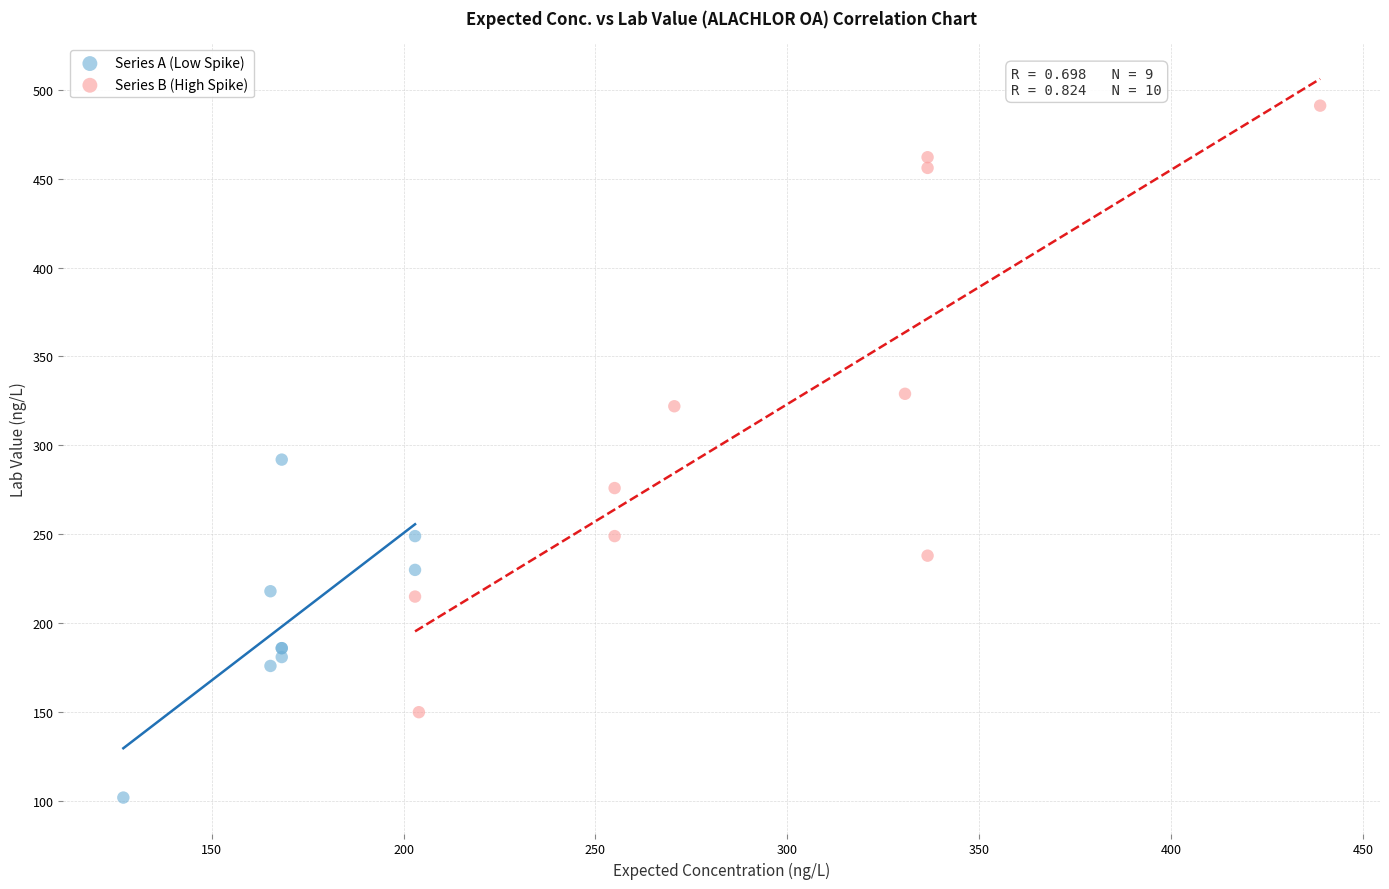

Which series has the widest spread of Y values?

Series B (High Spike)